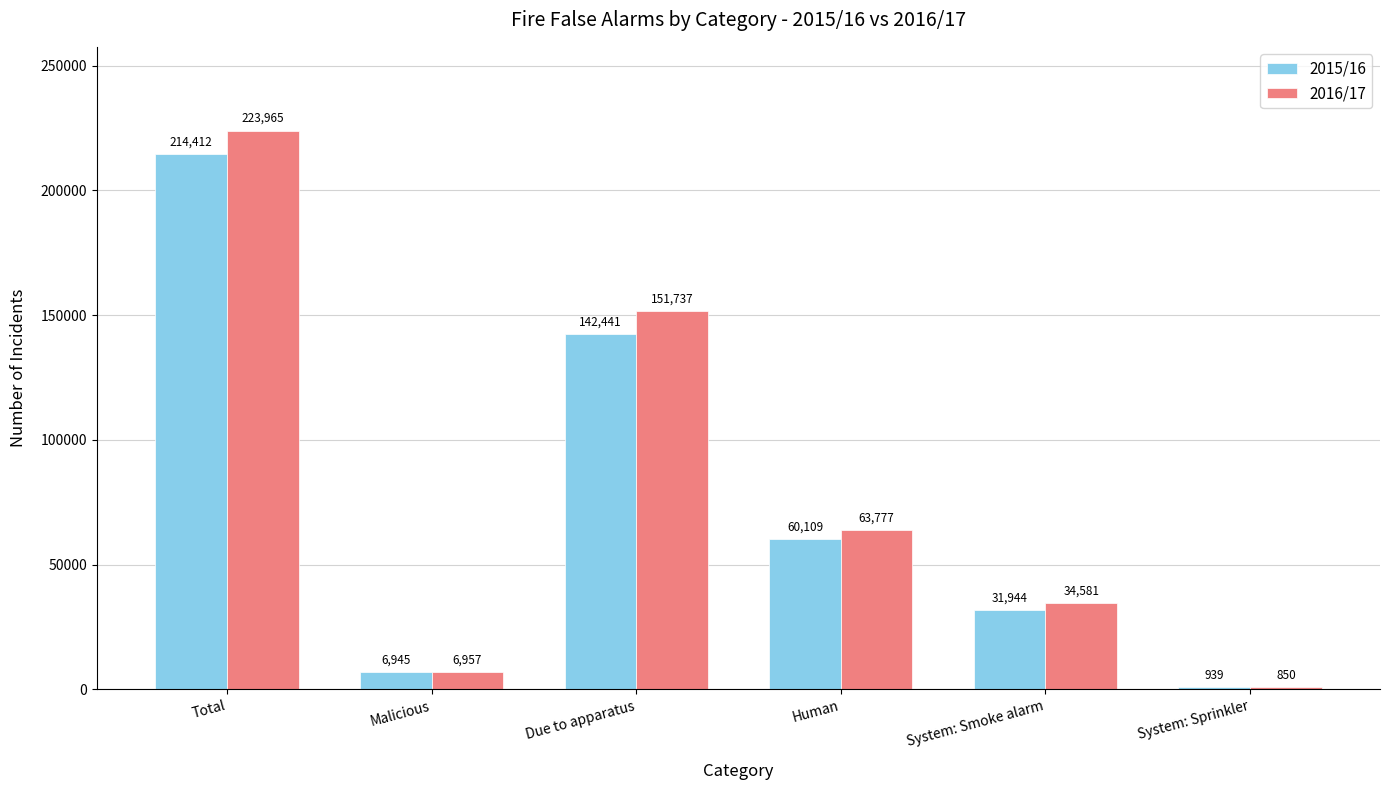

Where does the 2016/17 series first go above 63777?

Total